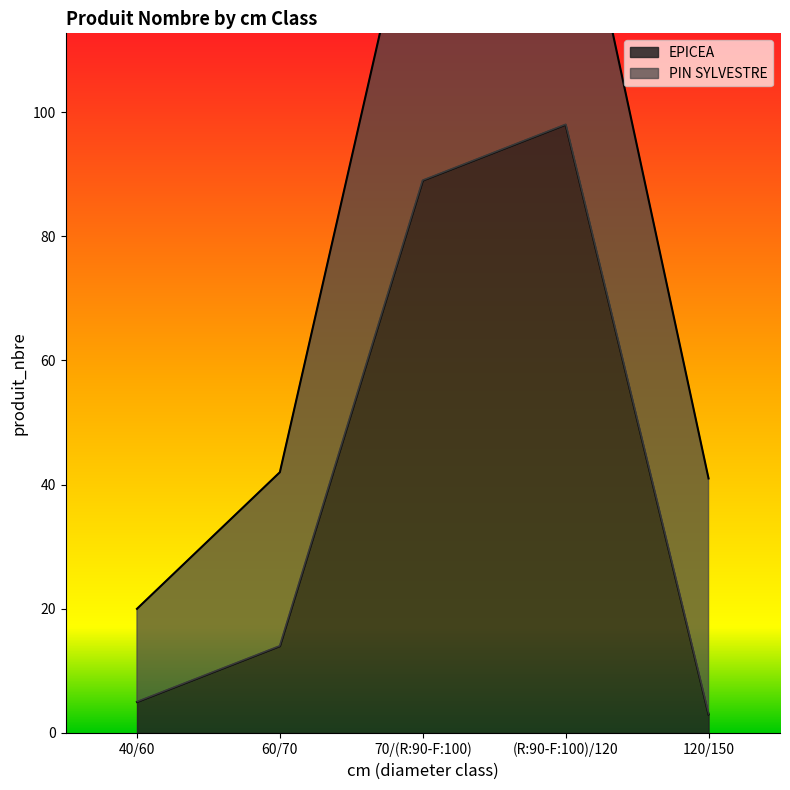

Count the number of categories in the chart.

5